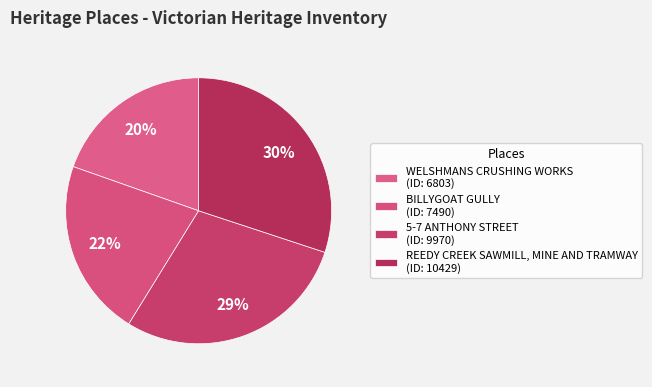

Which slice is the smallest?

WELSHMANS CRUSHING WORKS